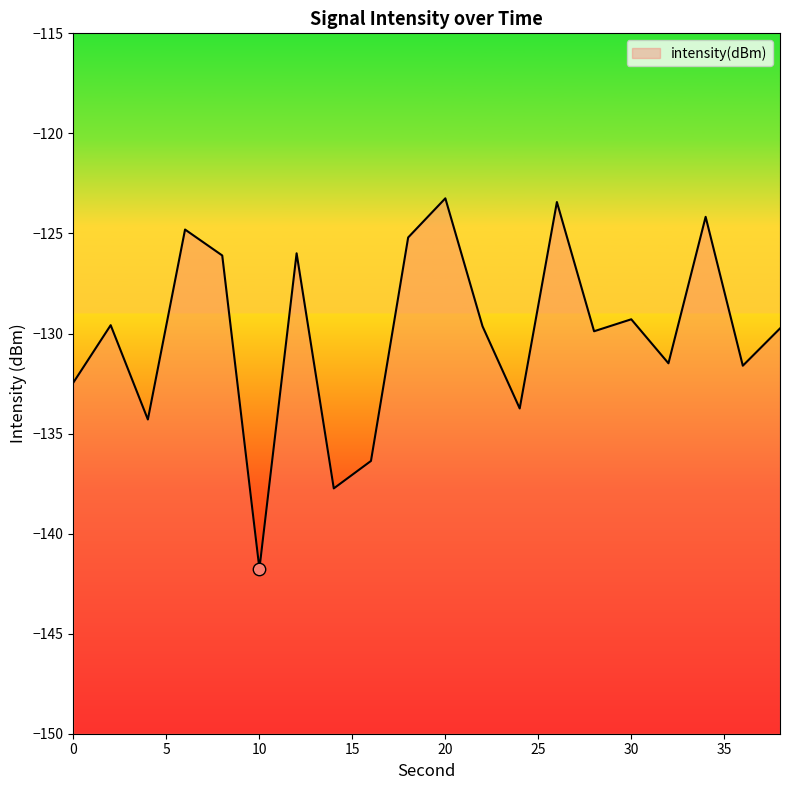

Between 38 and 20, which is larger?

20